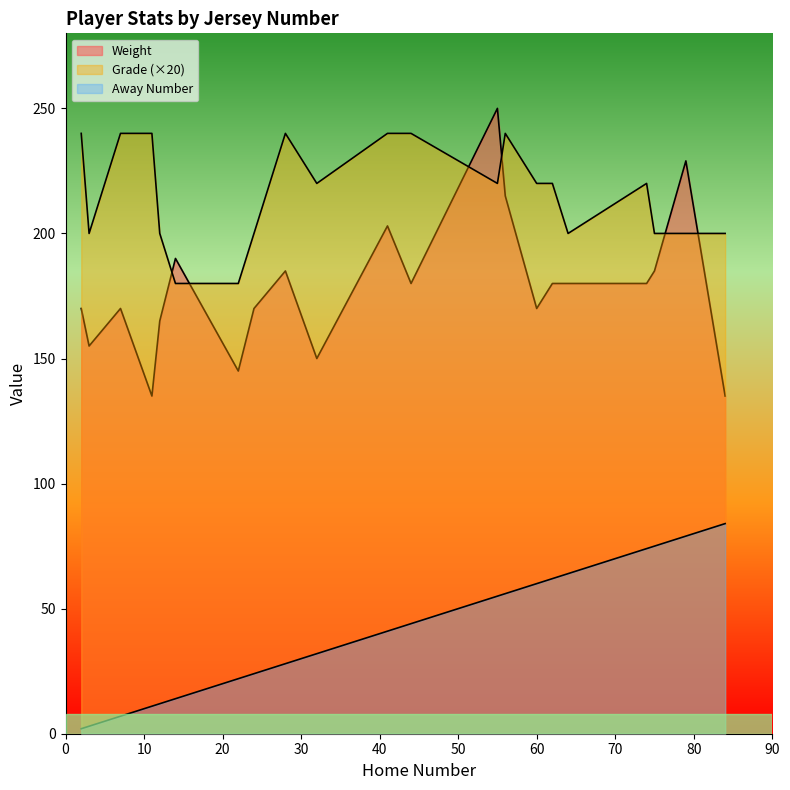

What is the spread (max minus min) of values at 2?

238